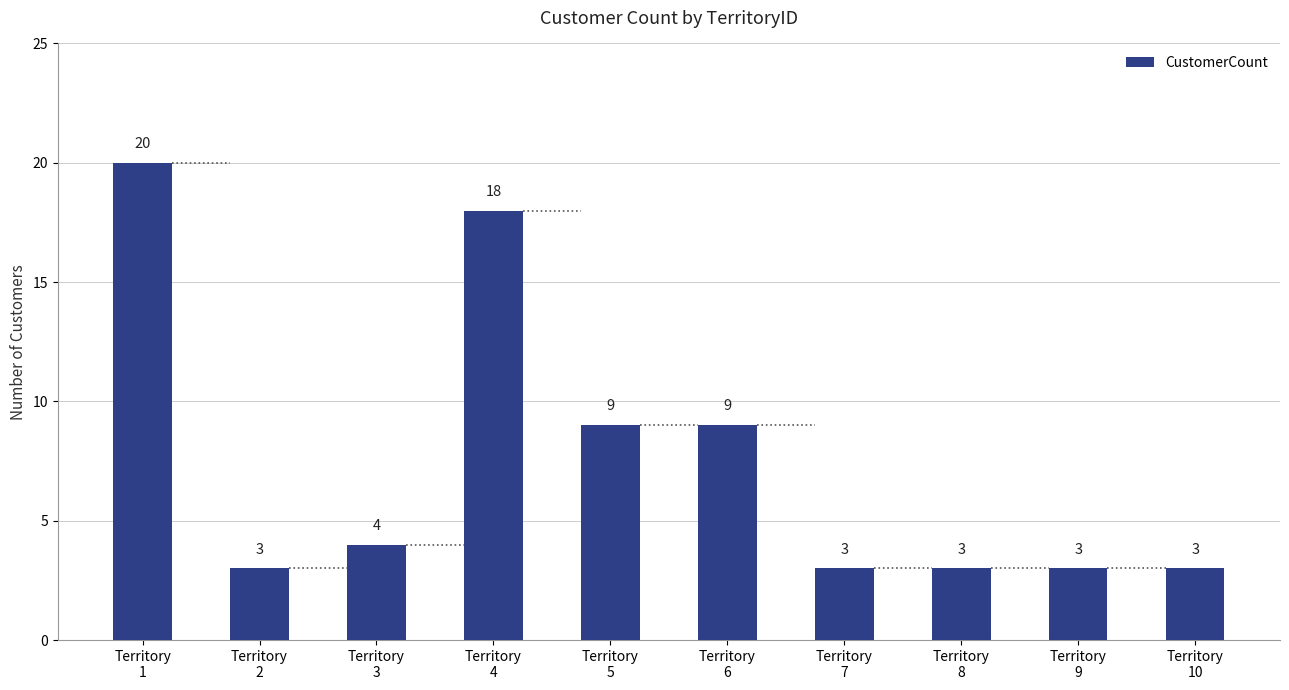

What is the change in value from Territory
1 to Territory
4?

-2